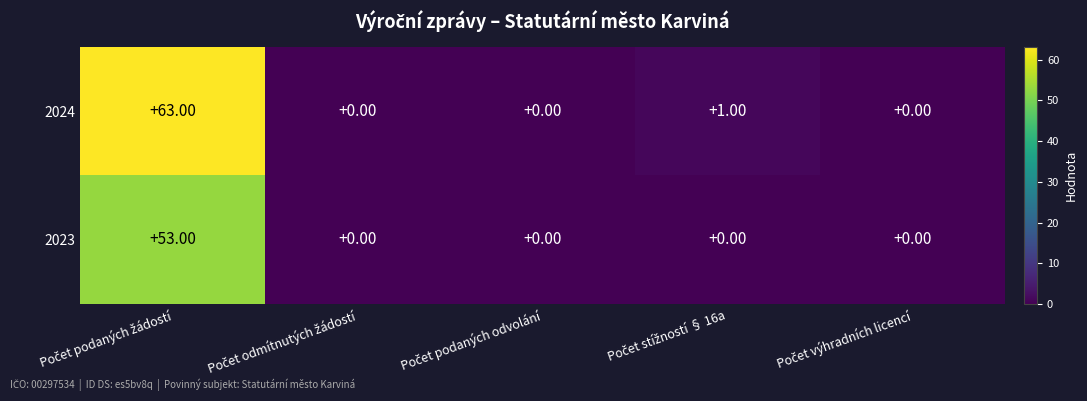

What is the average value of the 2023 series?

11